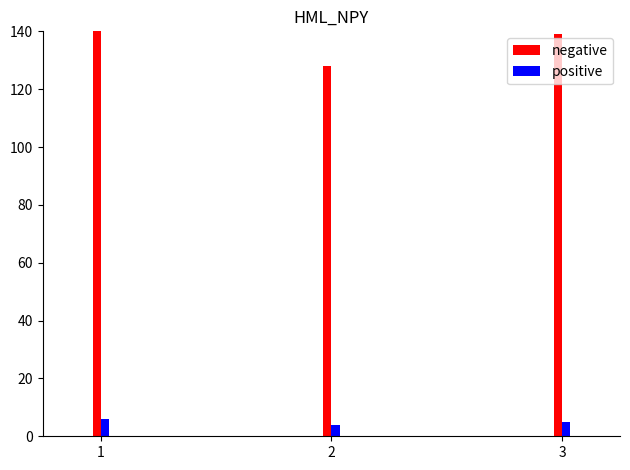

At which category does the chart reach its minimum across all series?

2